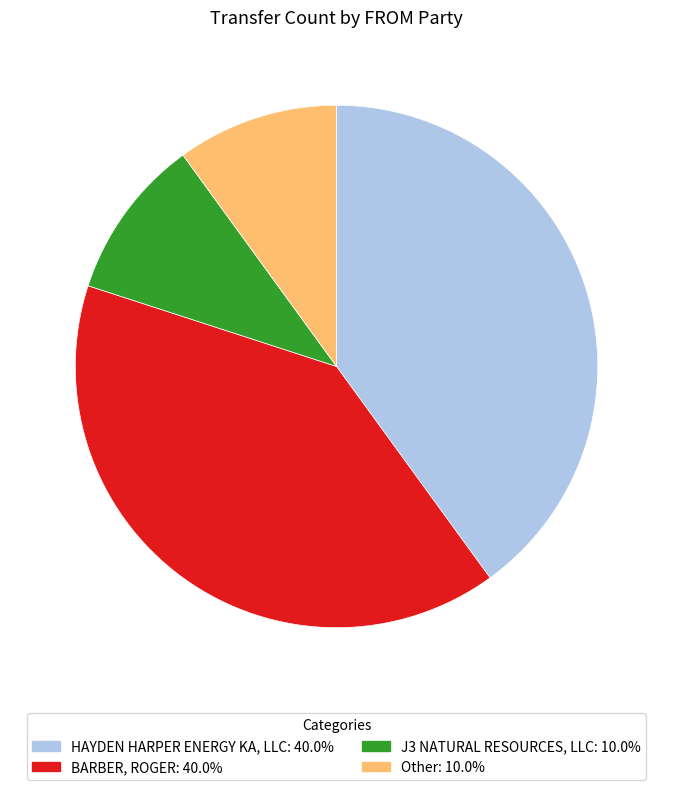

Combined, do BARBER, ROGER: 40.0% and HAYDEN HARPER ENERGY KA, LLC: 40.0% account for over 50%?

Yes